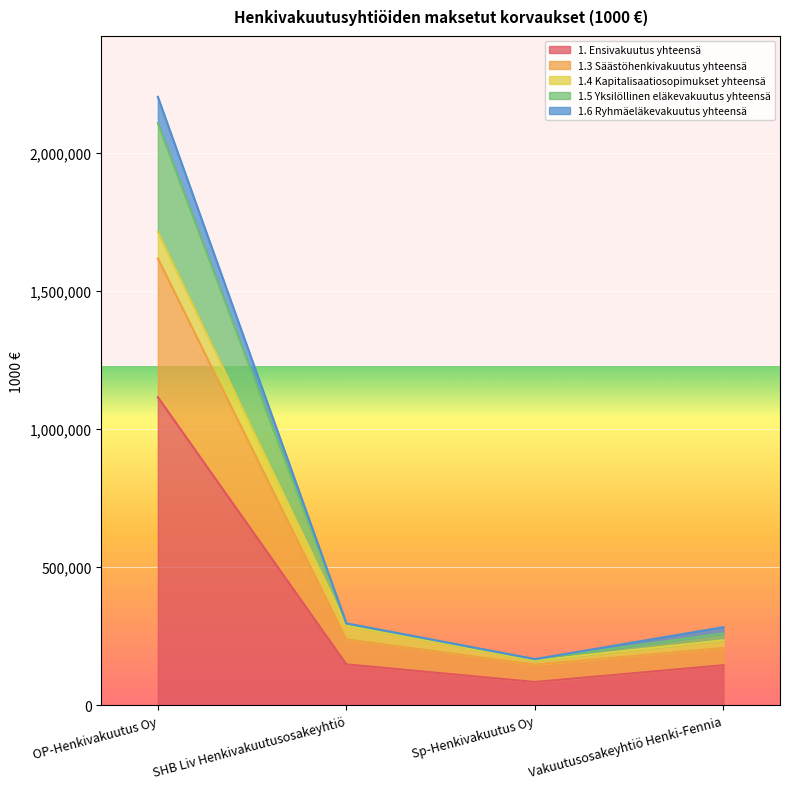

True or false: 1. Ensivakuutus yhteensä has a value of 84386.3 at Sp-Henkivakuutus Oy.

True